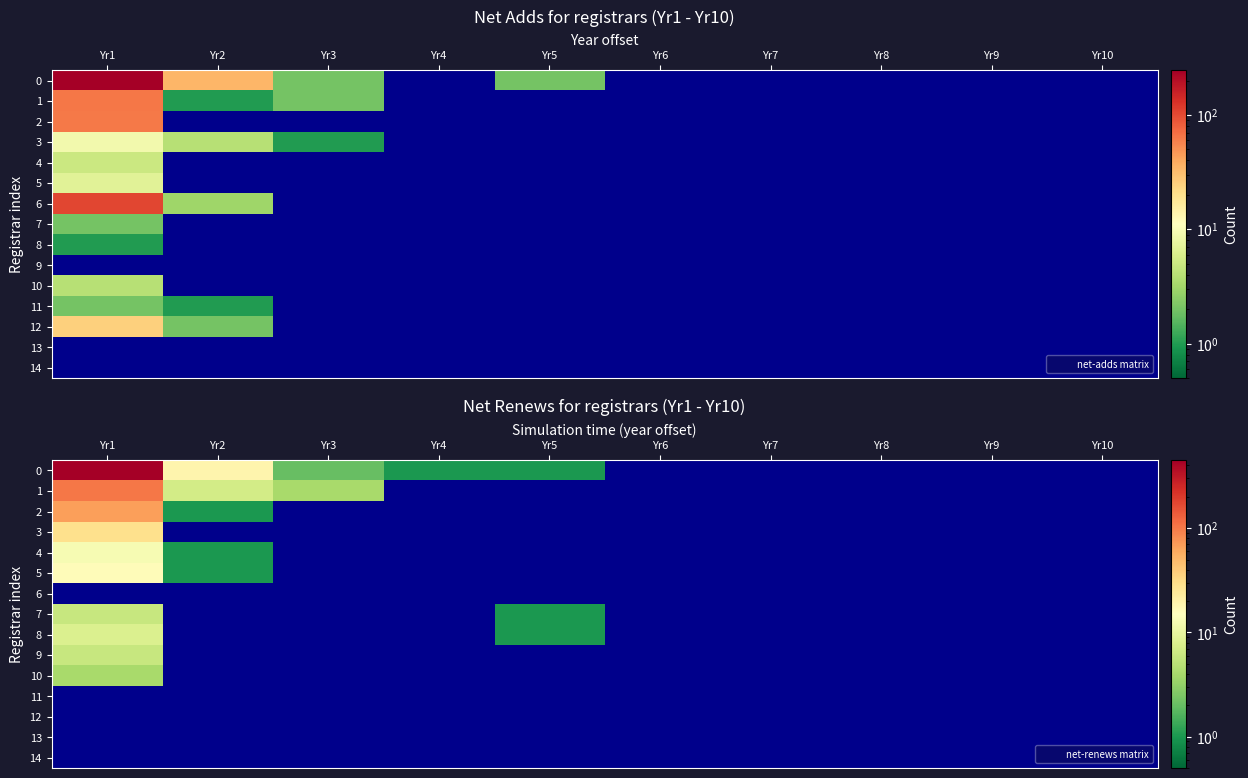

What is the difference between the highest and lowest values at Yr3?

4